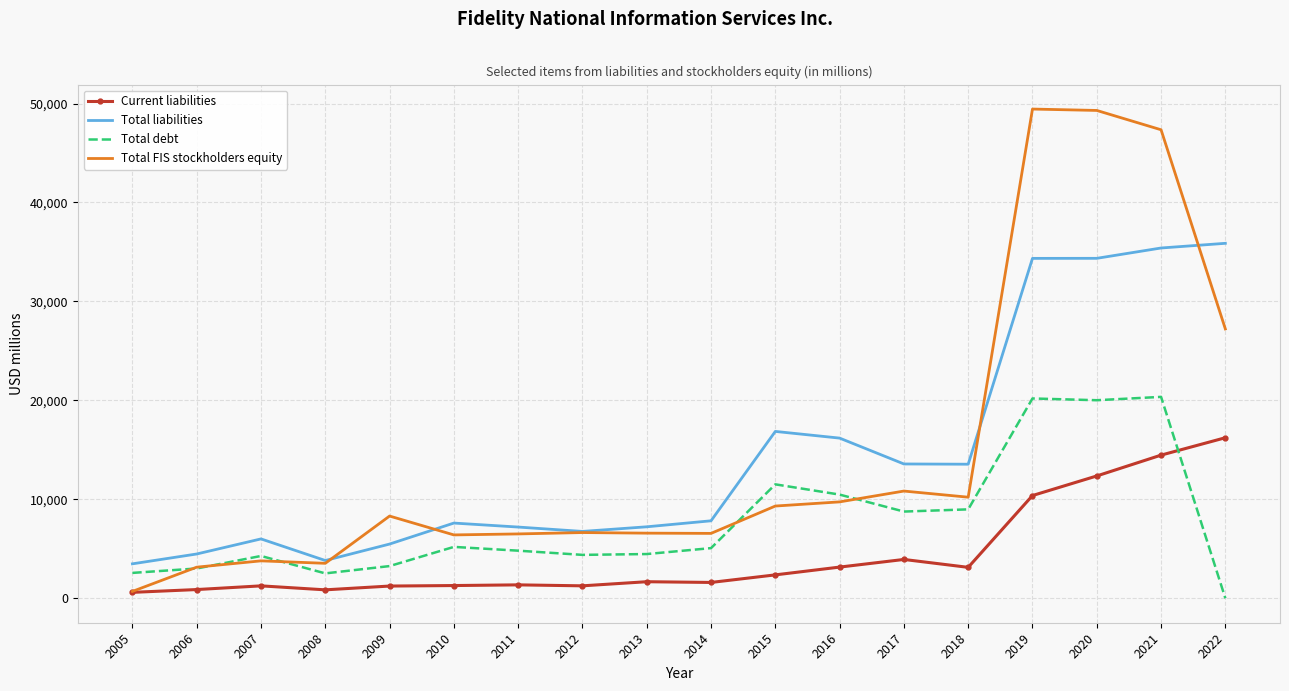

The value of Total FIS stockholders equity at 2009 is 8309. True or false?

True